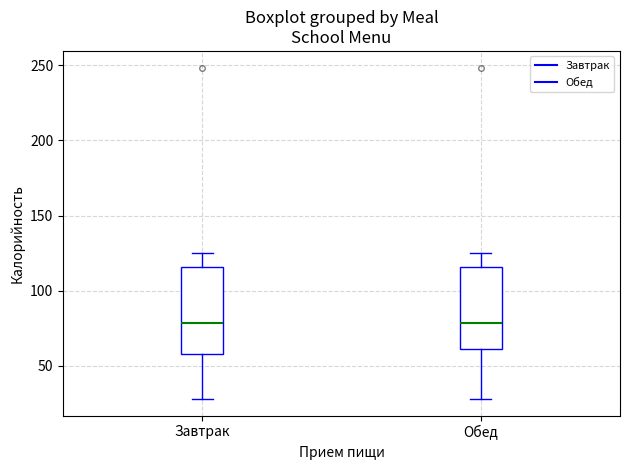

Where is the upper edge of the box for Обед on the y-axis? The values are not printed on the chart, so give them approximately, as read against the axis.

115